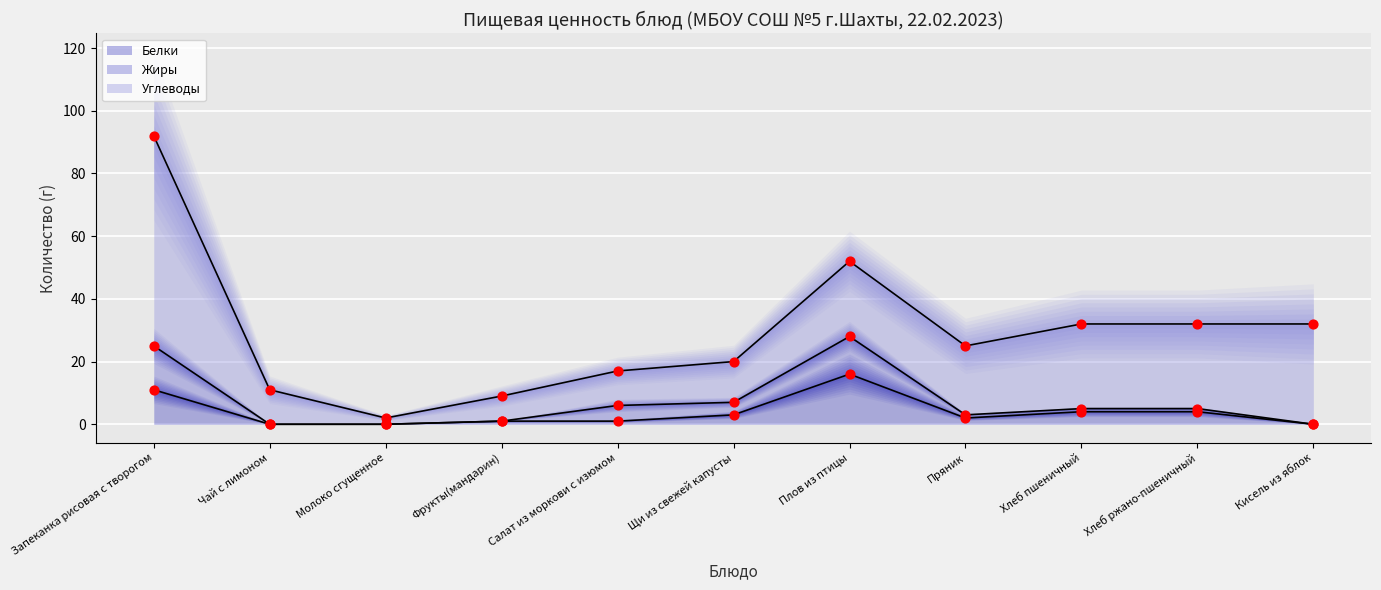

Is the value of Белки at Плов из птицы greater than the value of Жиры at Плов из птицы?

Yes